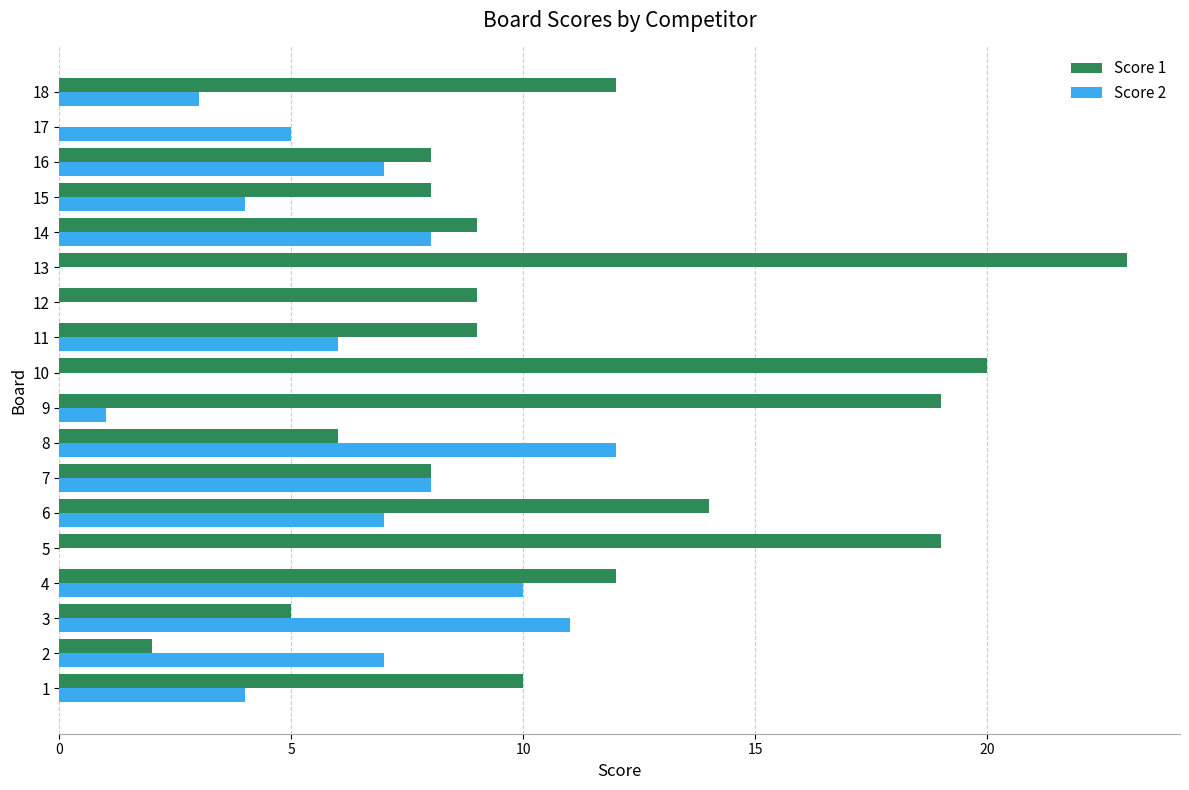

Is the value of Score 1 at 5 greater than the value of Score 2 at 12?

Yes